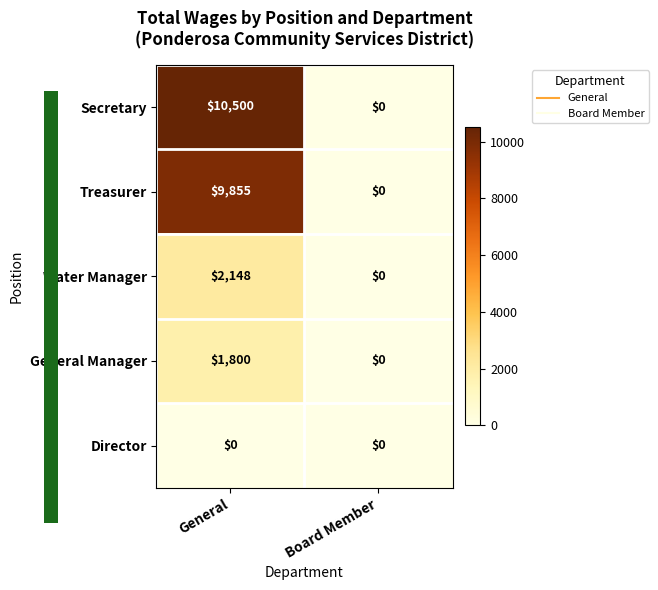

How many categories are shown in the chart?

2